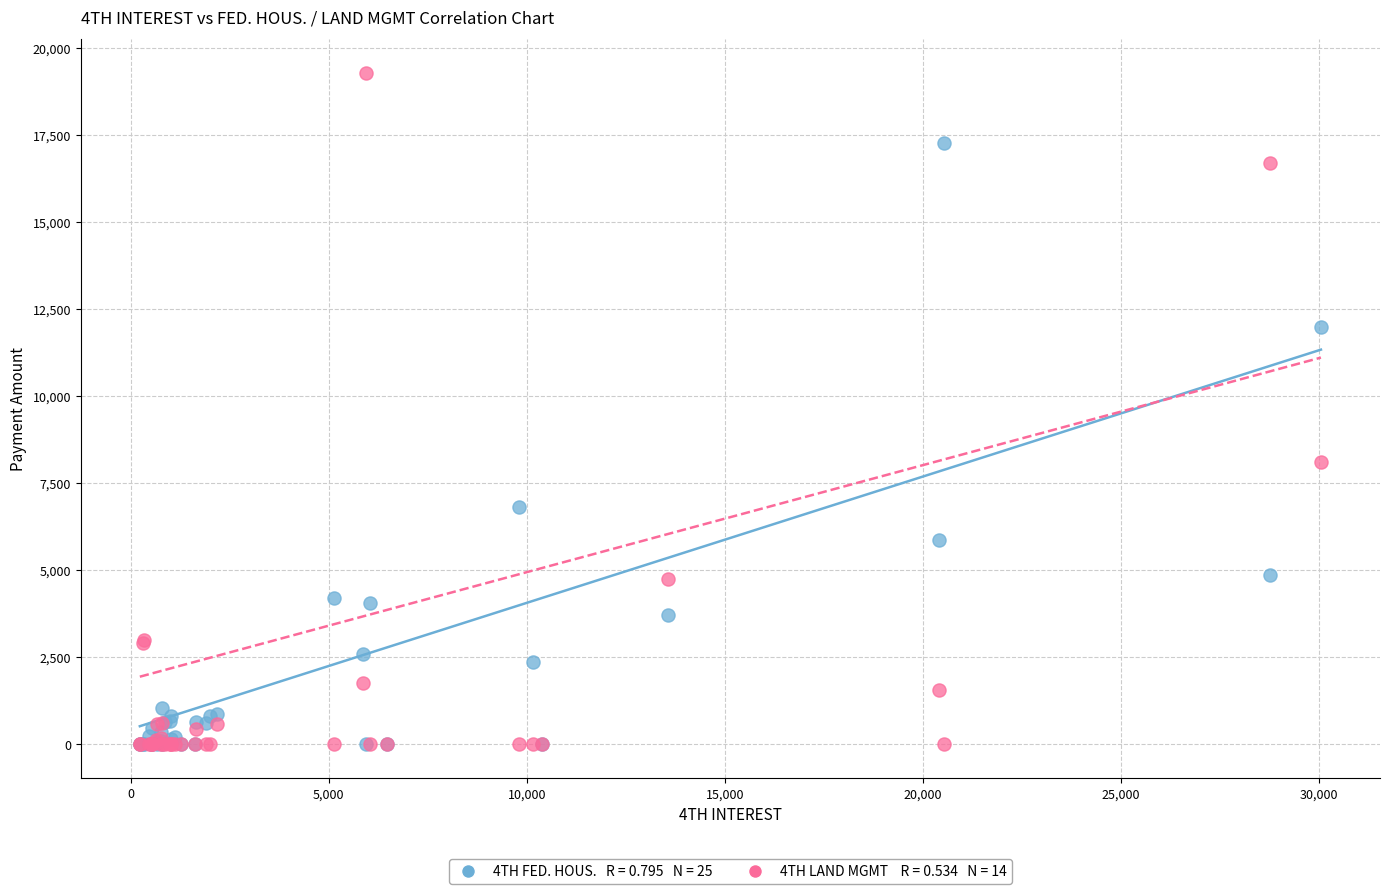

Across all series, what Y value is closest to 9639?

8094.4